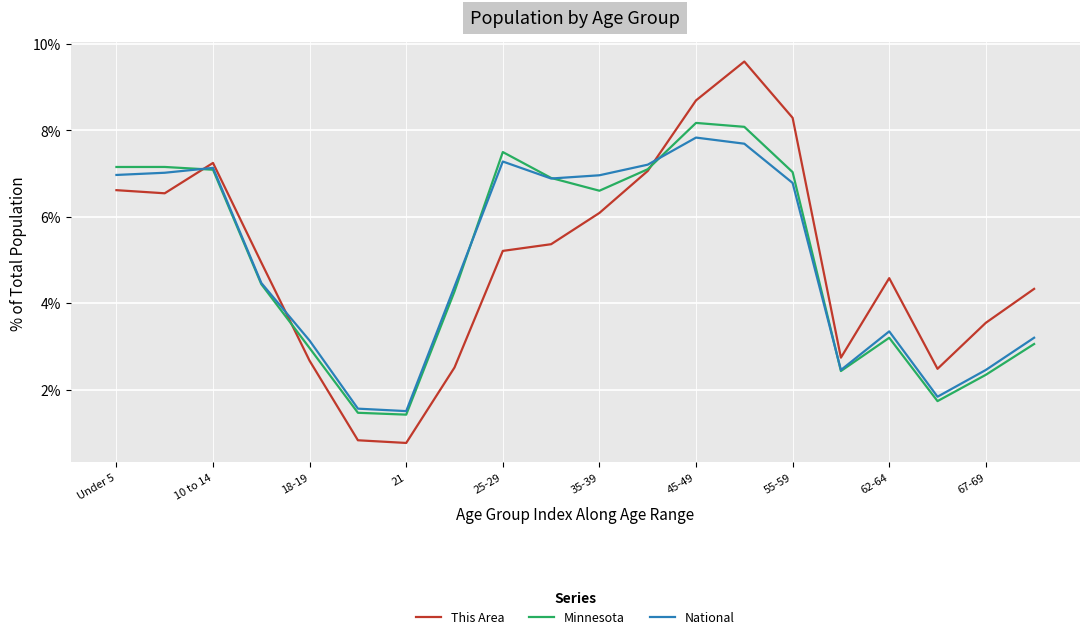

What is the minimum value for Minnesota?

1.4